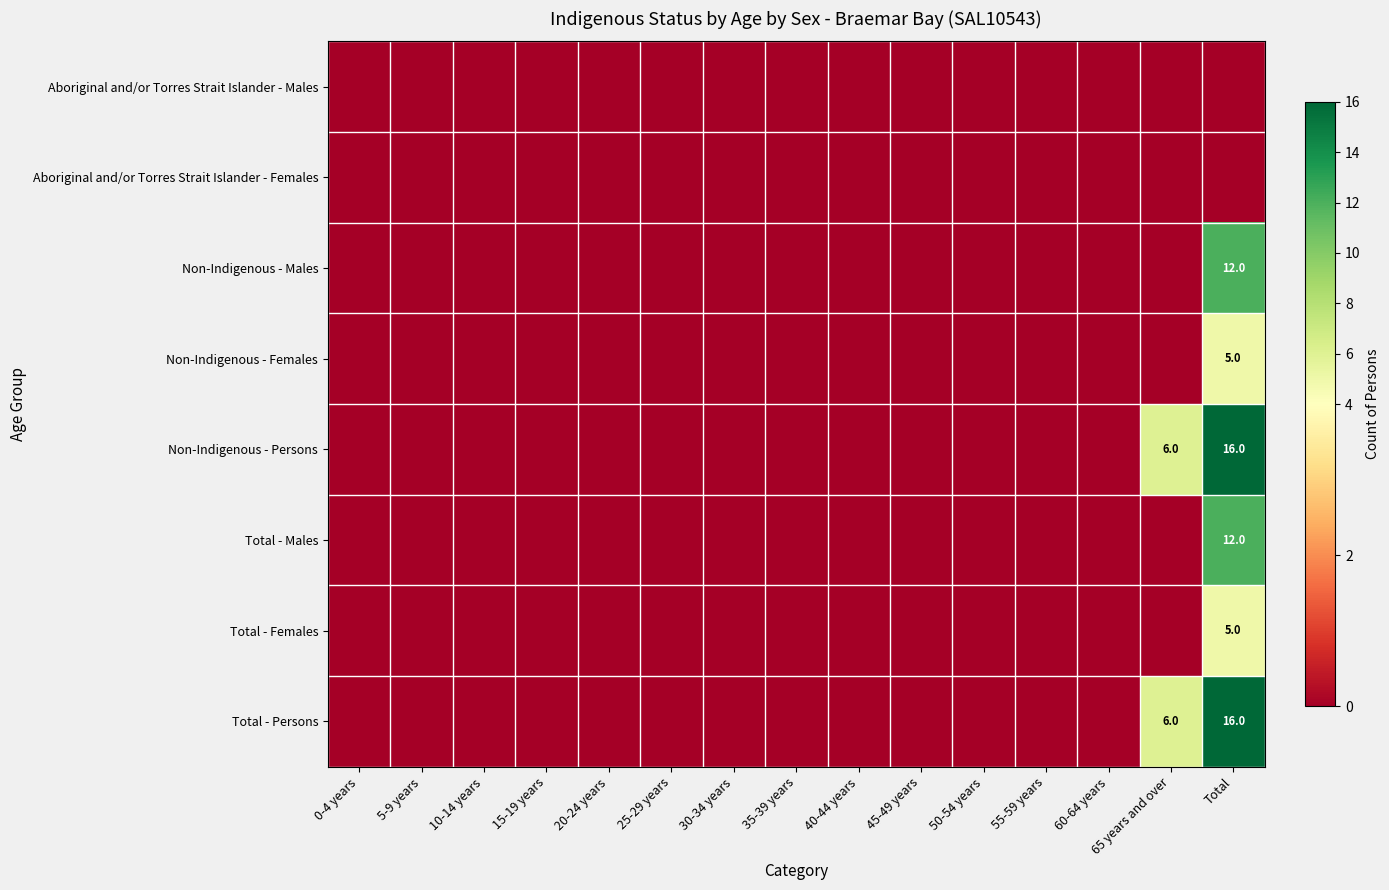

The Total - Males series shows 18 at Total. True or false?

False